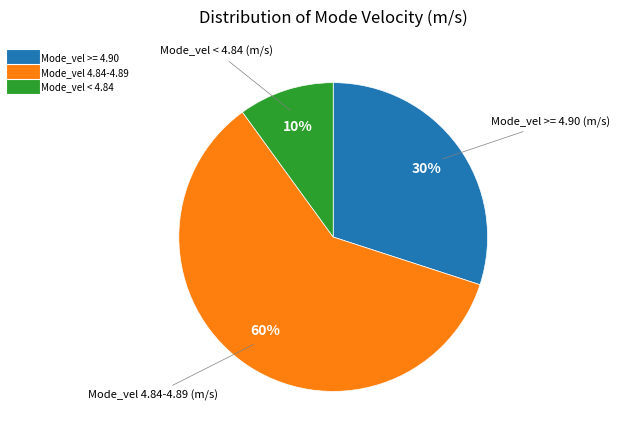

Does any single category account for the majority?

Yes